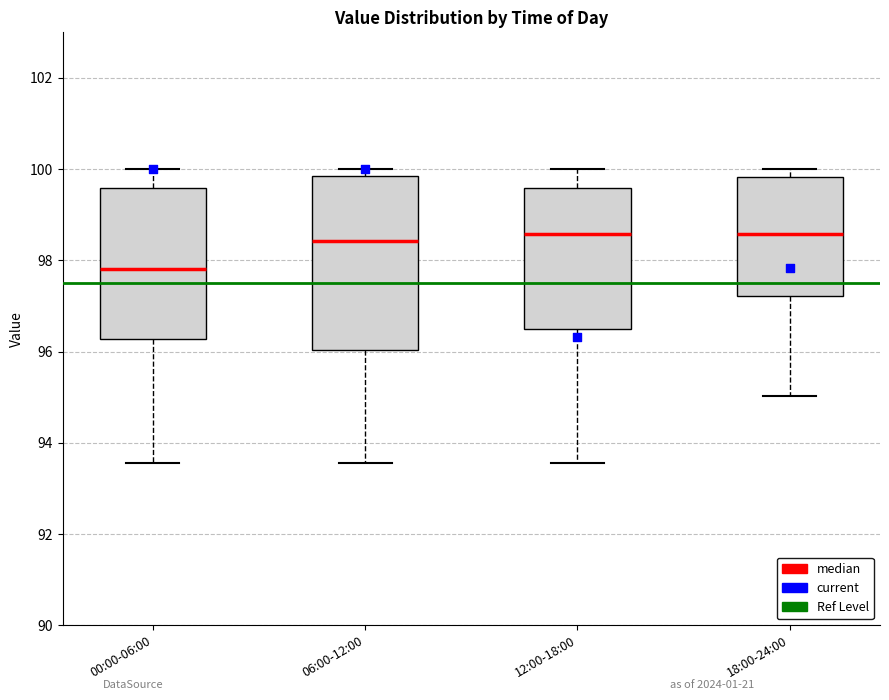

Reading left to right, transcribe this box plot: for each box, give where its median line is, the range the box spans, and where its two whiskers end, as read against the y-axis. The values are not printed on the chart, so give them approximately, as read against the axis.

00:00-06:00: median 97.8, box 96.2 to 99.6, whiskers 93.6 to 100.0
06:00-12:00: median 98.4, box 96.0 to 99.8, whiskers 93.6 to 100.0
12:00-18:00: median 98.6, box 96.6 to 99.6, whiskers 93.6 to 100.0
18:00-24:00: median 98.6, box 97.2 to 99.8, whiskers 95.0 to 100.0